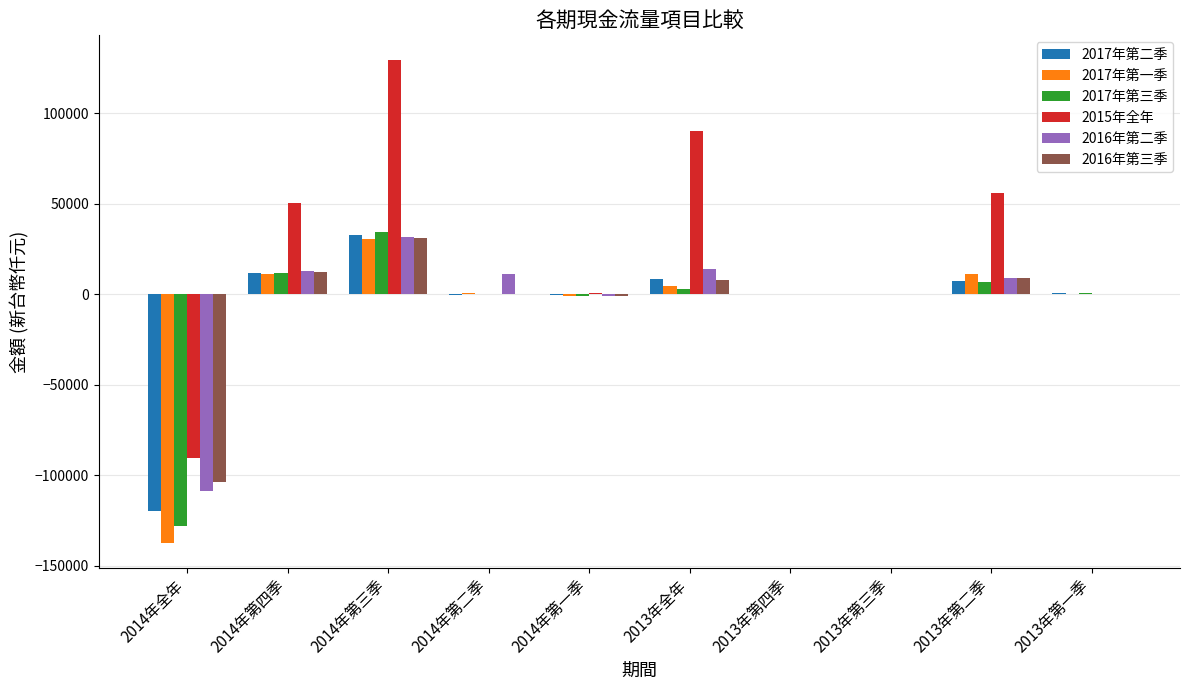

Which category has the highest value across all series?

2014年第三季